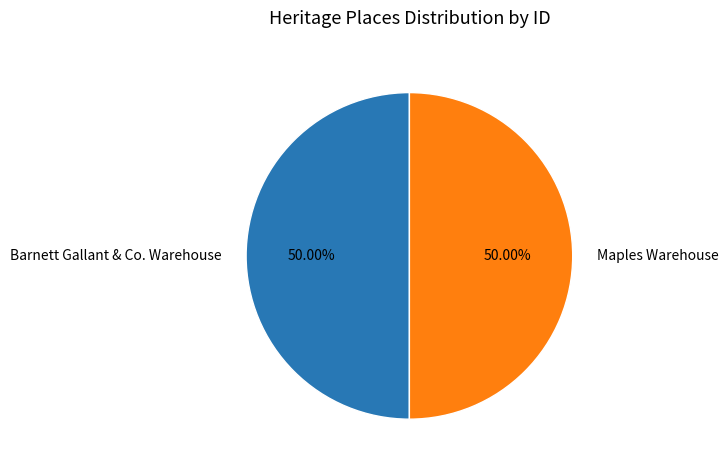

Is the sum of Barnett Gallant & Co. Warehouse and Maples Warehouse greater than half?

Yes